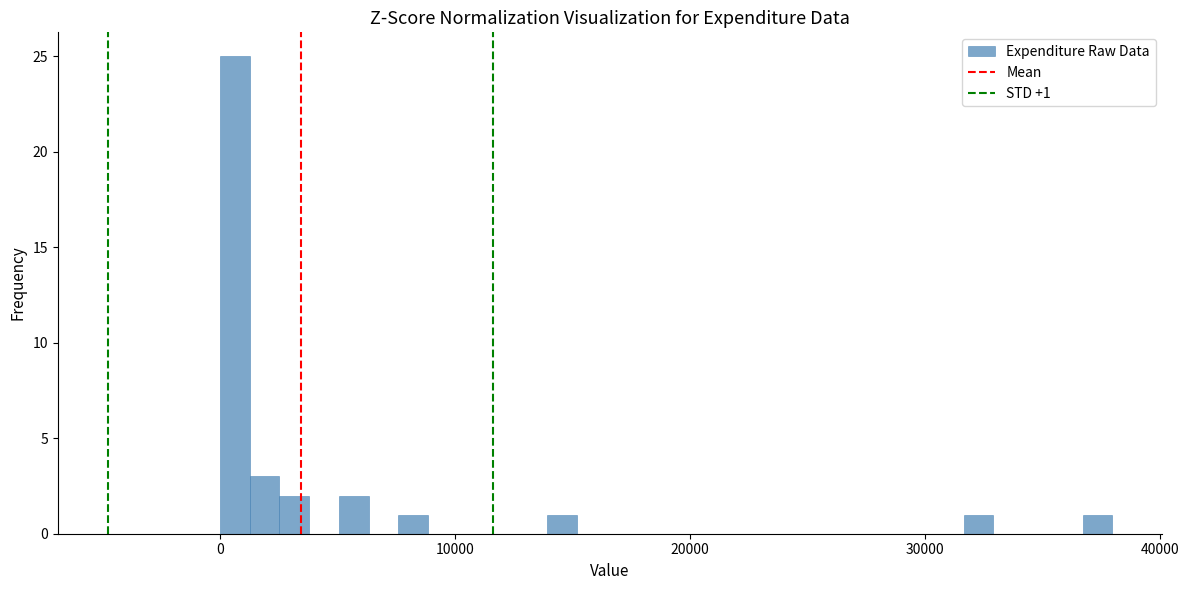

Read against the x-axis, roughly where is the centre of the tallest bar?

1000